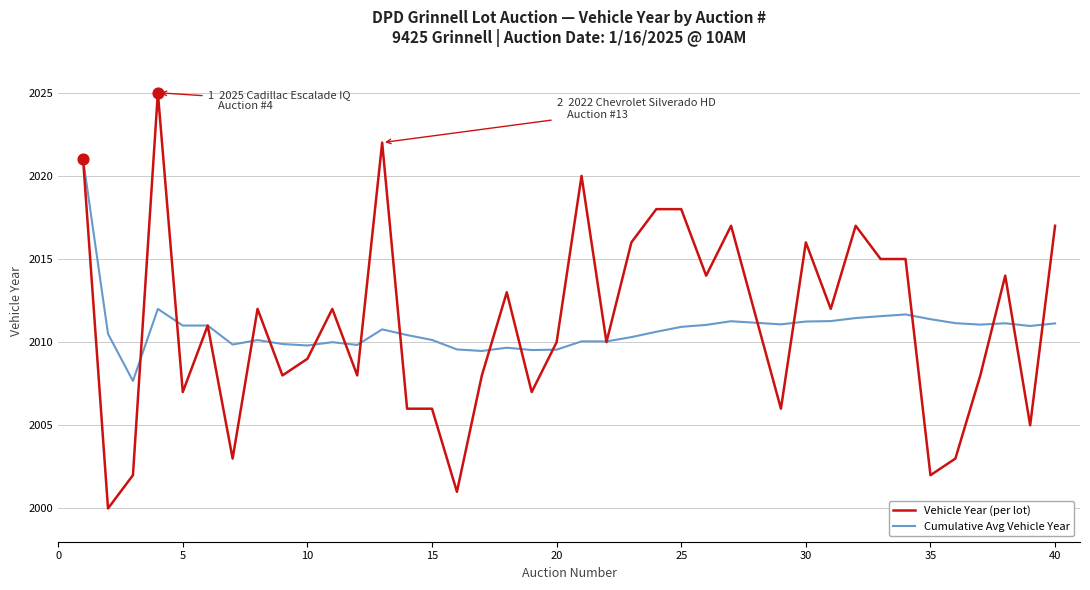

Which series has the widest spread of values?

Vehicle Year (per lot)